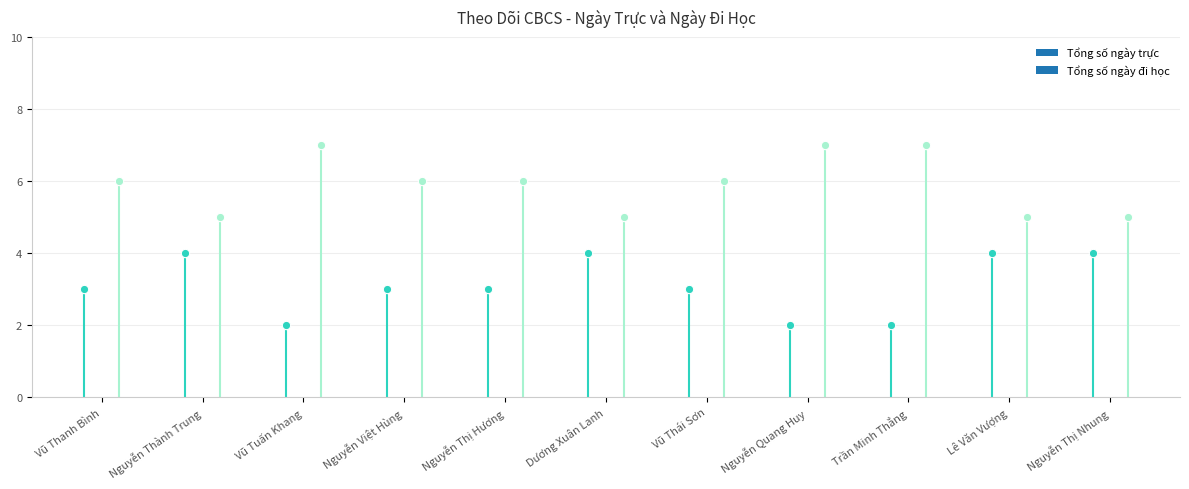

Are the bars horizontal?

No